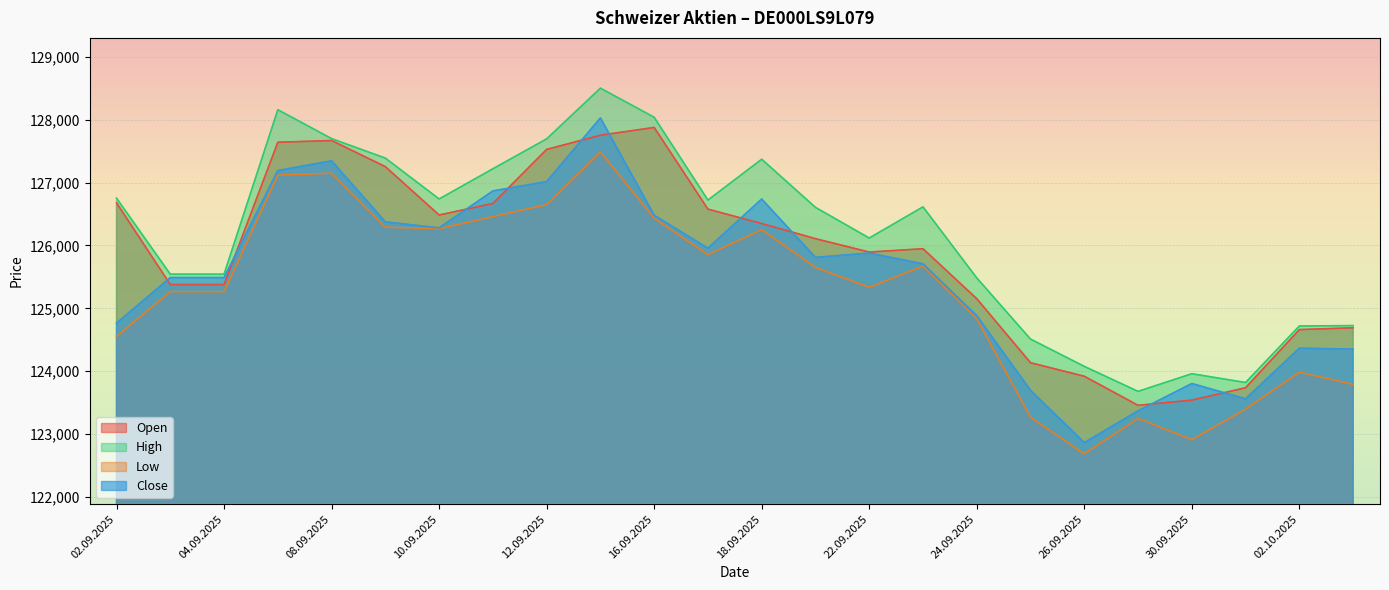

At which category does Low reach its first local valley?

10.09.2025